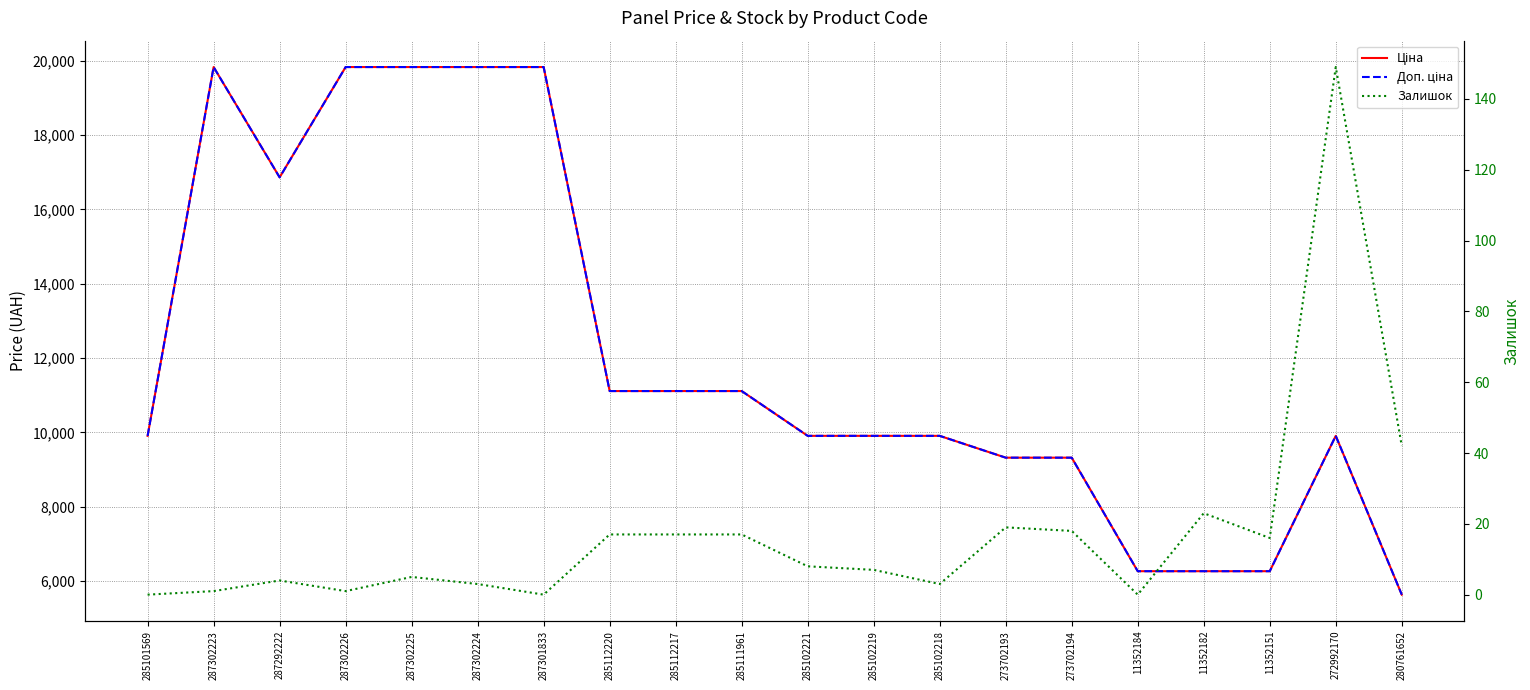

At 285111961, list the series in order from smallest to largest.

Залишок, Ціна, Доп. ціна